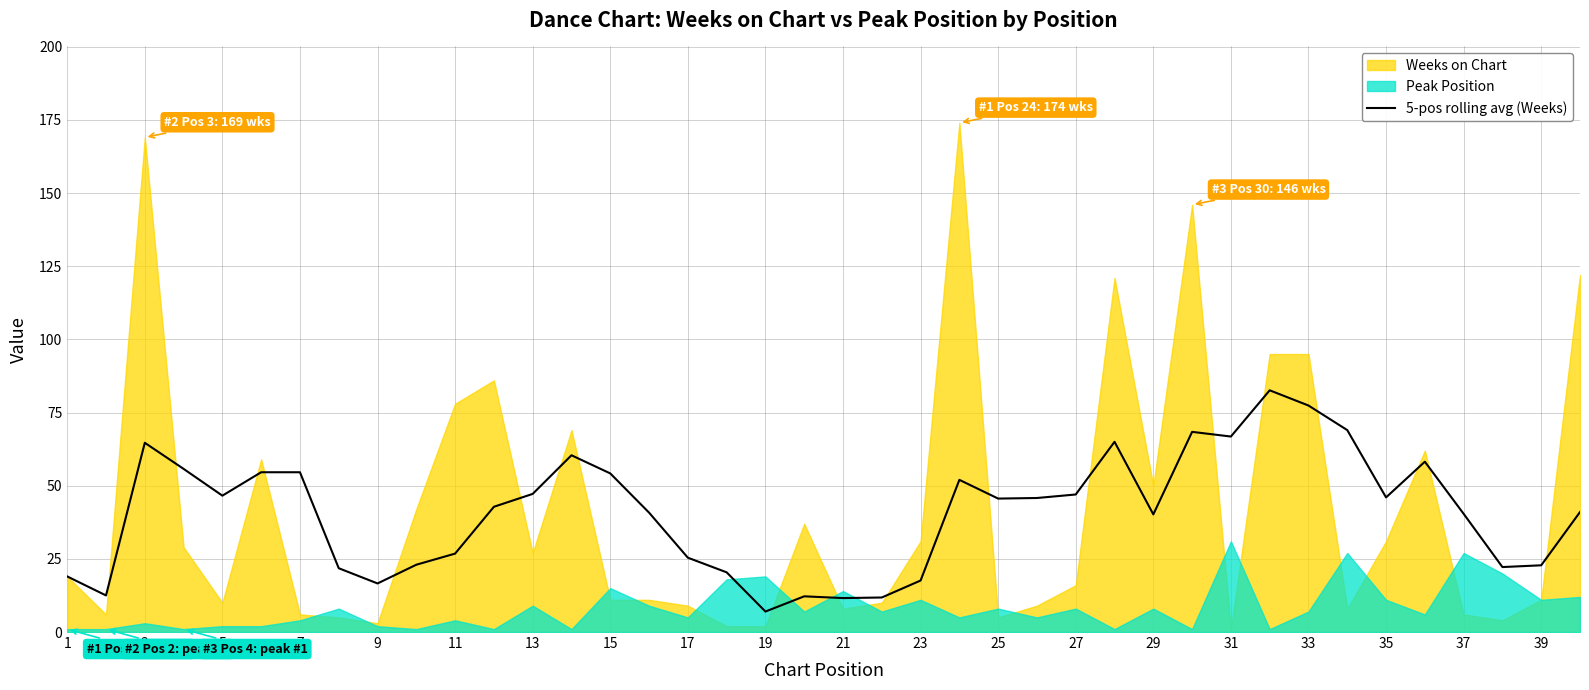

How many lines are shown in the chart?

1